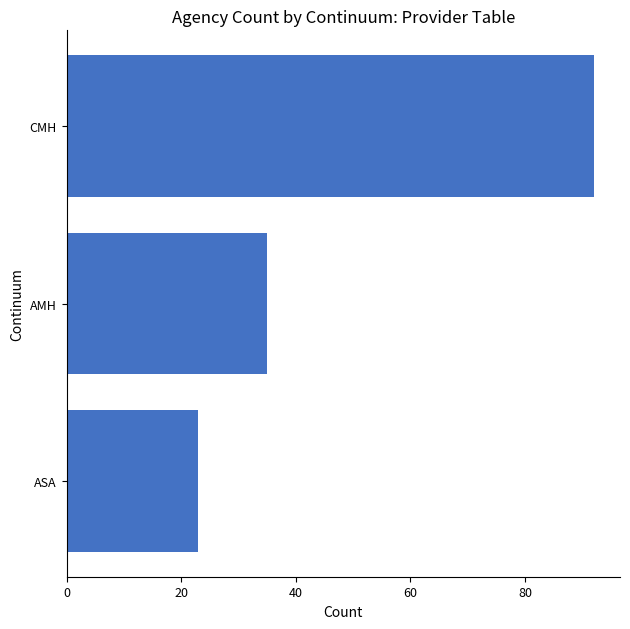

Where is the data nearest to the value 57?

AMH